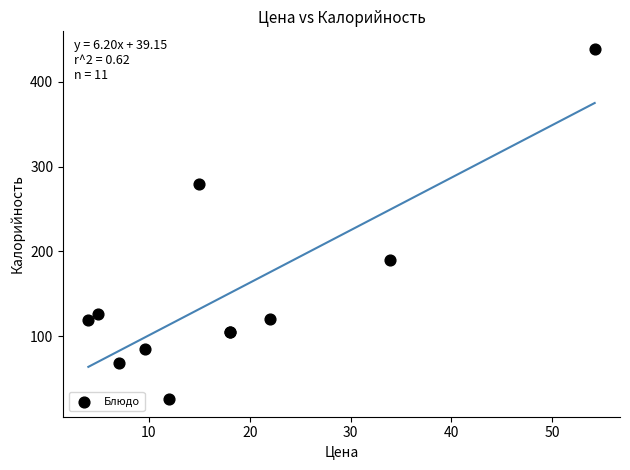

What Y value in the scatter plot is closest to 232?

190.0